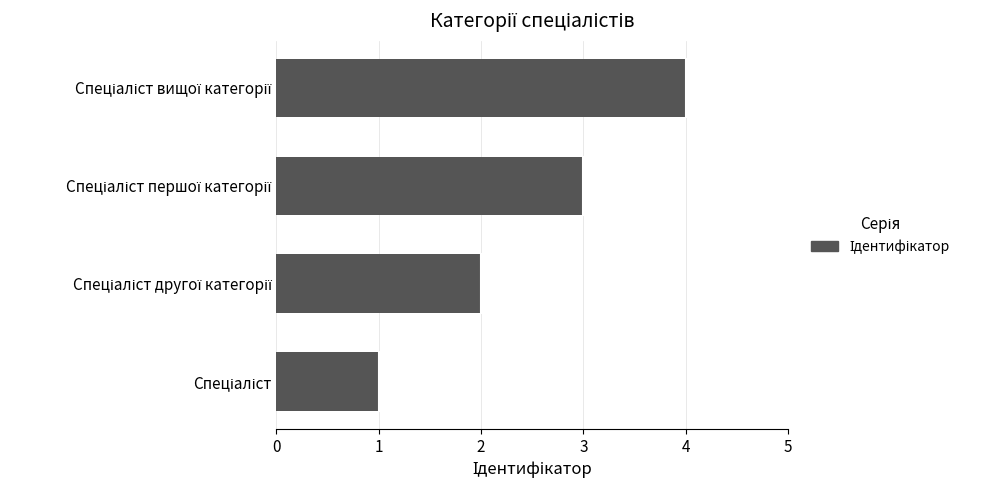

Count the number of data series in this chart.

1